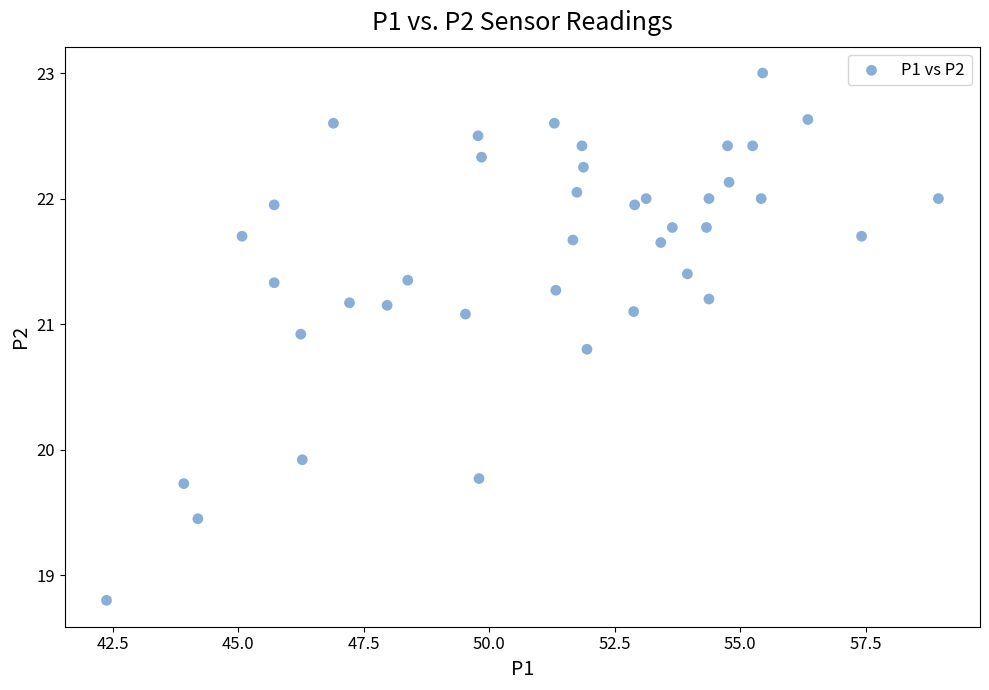

What Y value in the scatter plot is closest to 20?

19.9